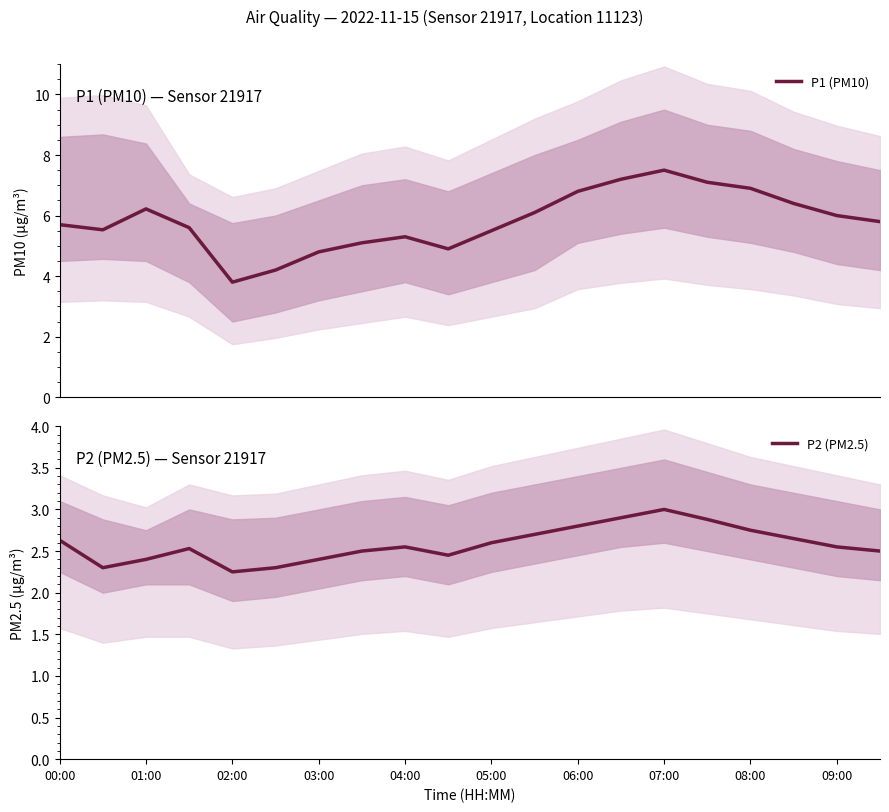

Which category has the highest value in the P2 (PM2.5) series?

07:00